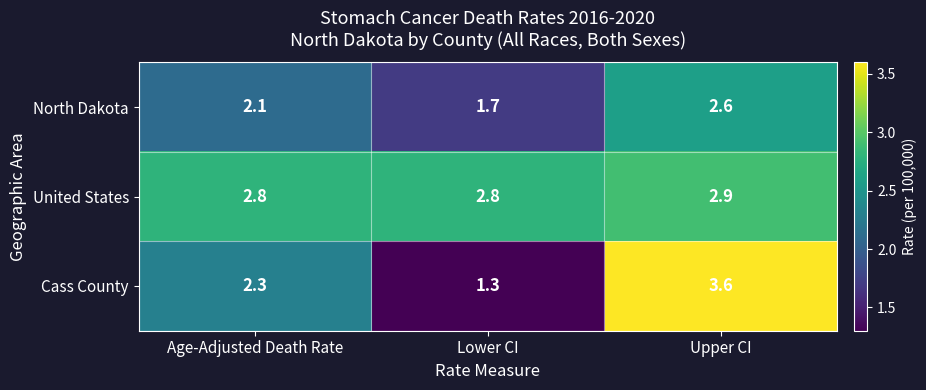

List the series in order of their overall mean, highest first.

United States, Cass County, North Dakota